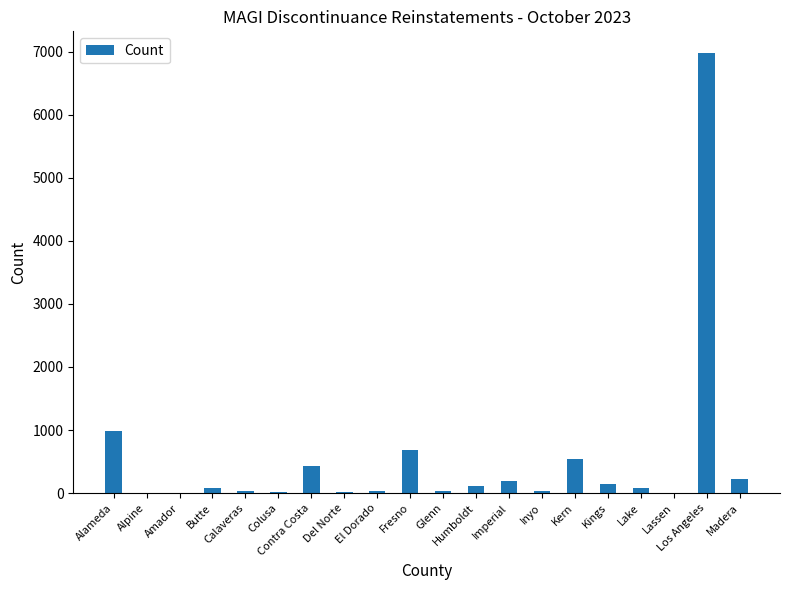

What is the sum of all values?

10620